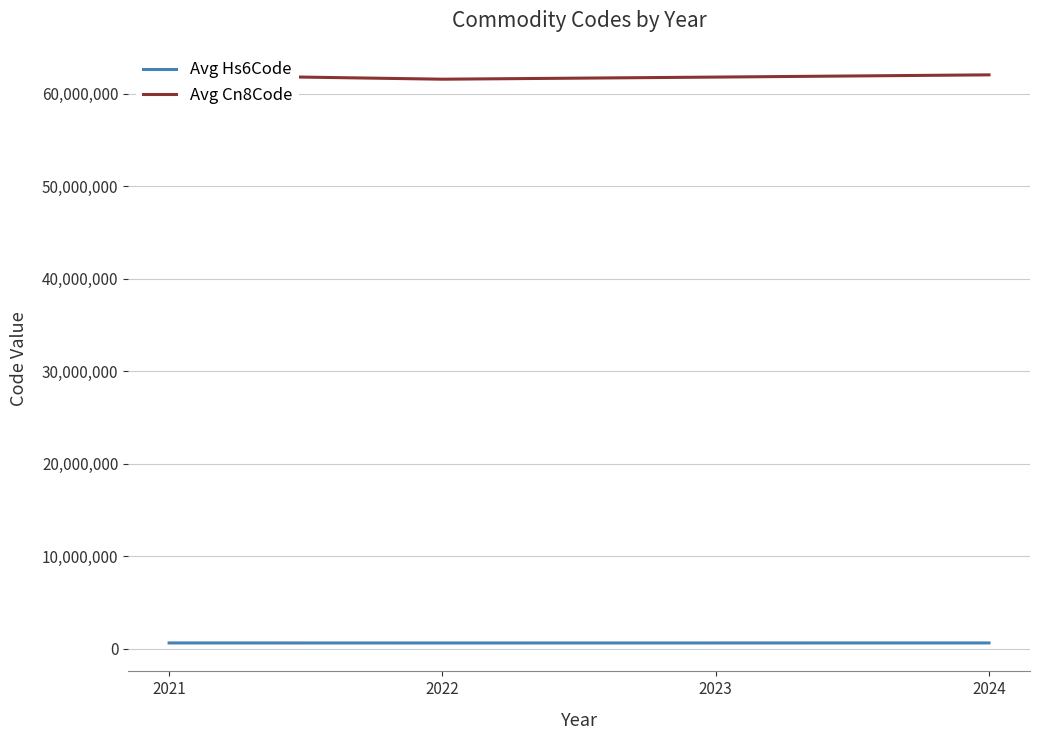

What are all the series names shown in the legend?

Avg Hs6Code, Avg Cn8Code